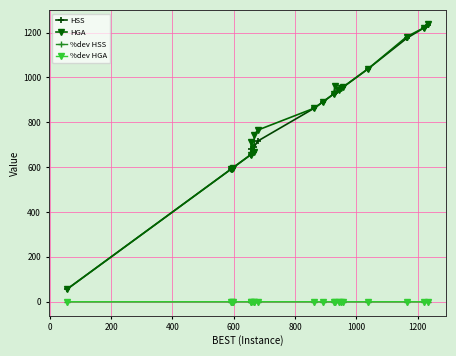

What is the greatest value displayed?

1239.0